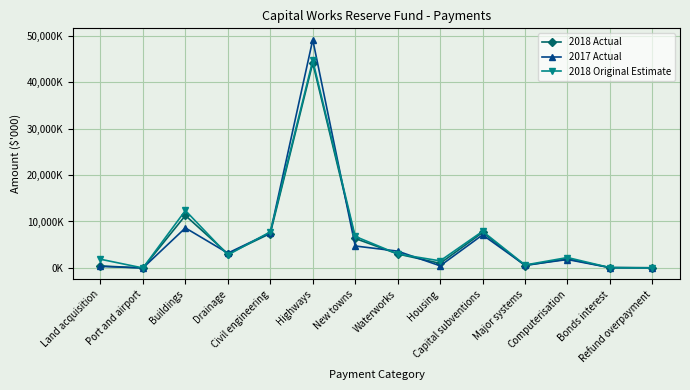

What are all the series names shown in the legend?

2018 Actual, 2017 Actual, 2018 Original Estimate